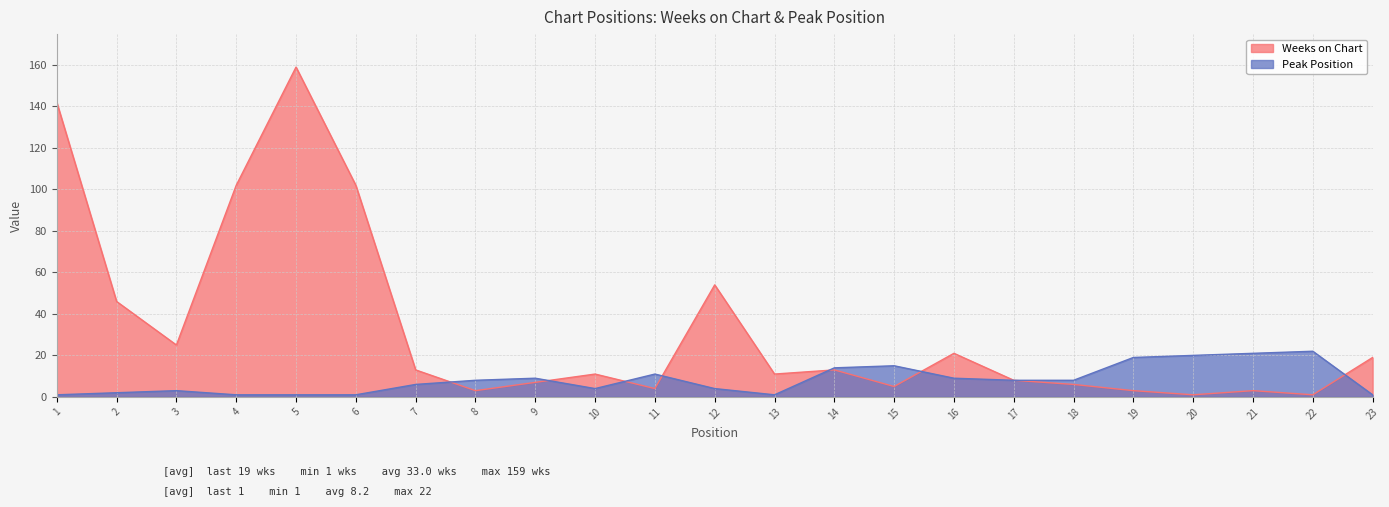

How many data points in Weeks on Chart are above 11?

11